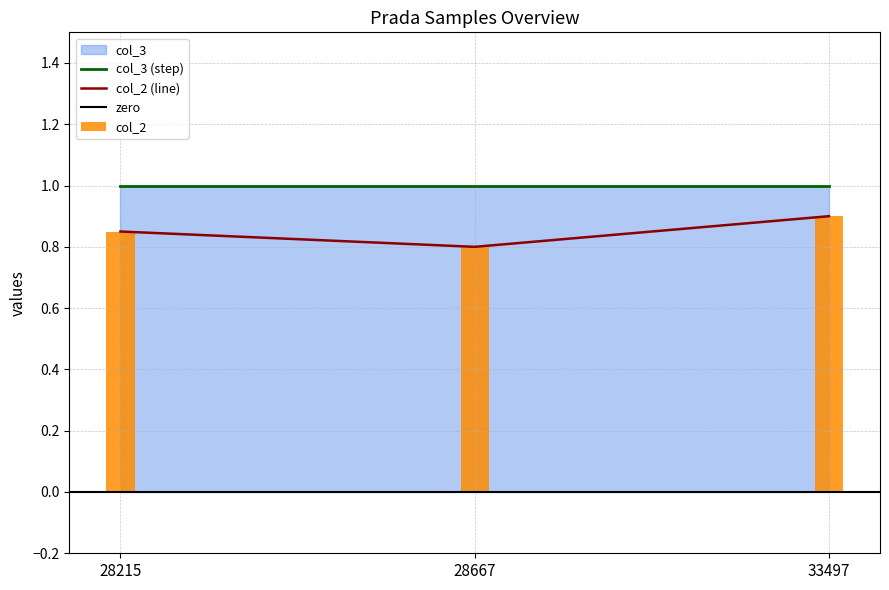

At which category does the chart reach its minimum across all series?

28667